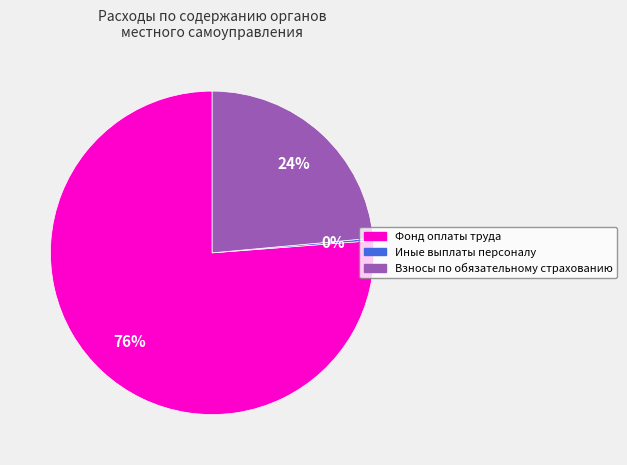

Between Взносы по обязательному страхованию and Фонд оплаты труда, which is larger?

Фонд оплаты труда